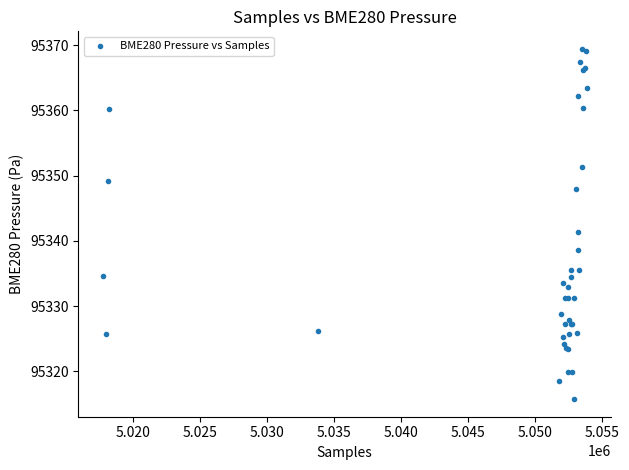

What Y value in the scatter plot is closest to 95342?

95341.3